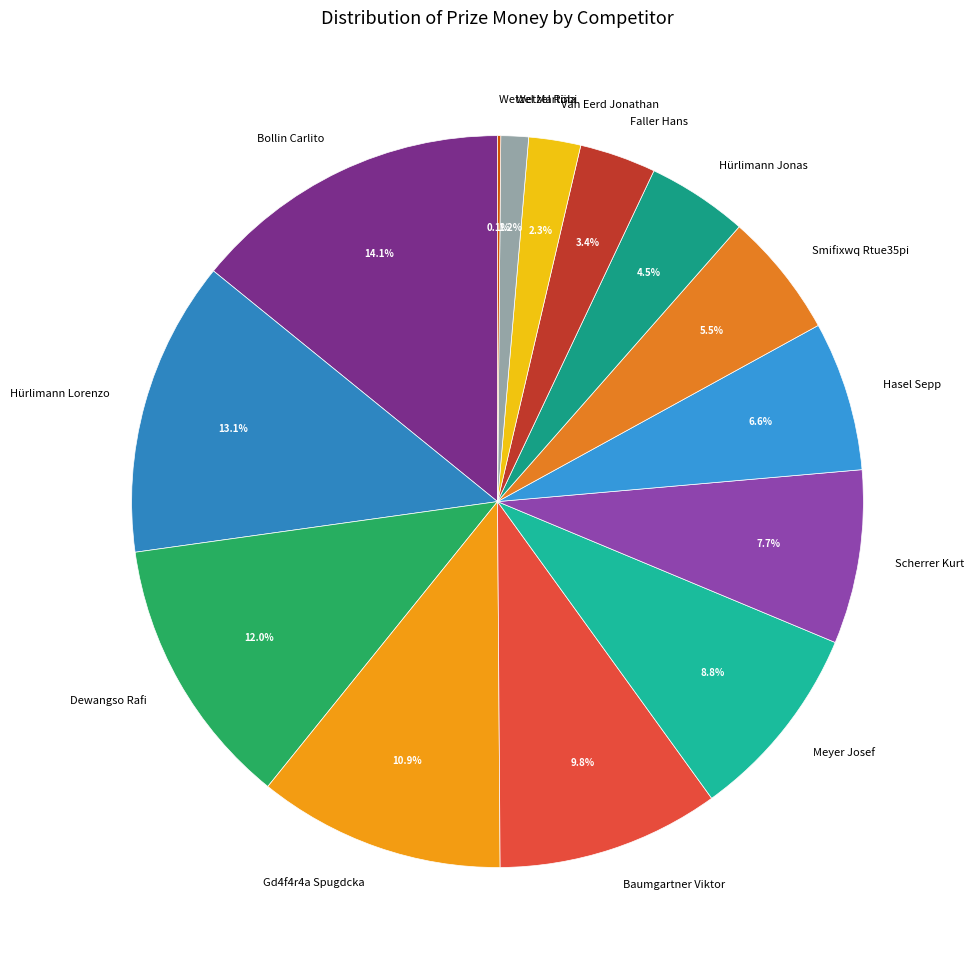

What portion of the pie excludes Hürlimann Jonas?

95.5%